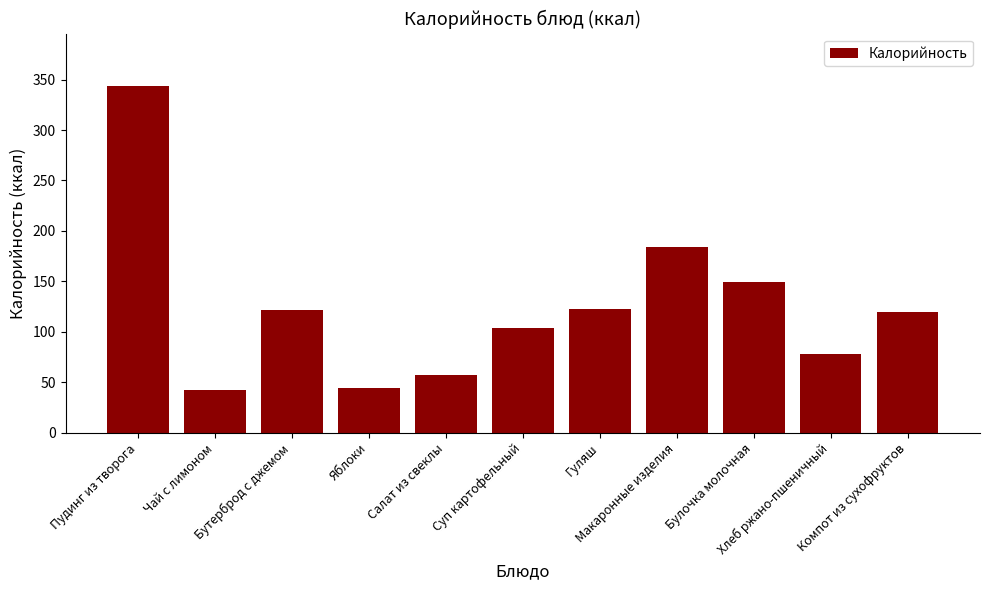

True or false: the data shows 104 at Суп картофельный.

True